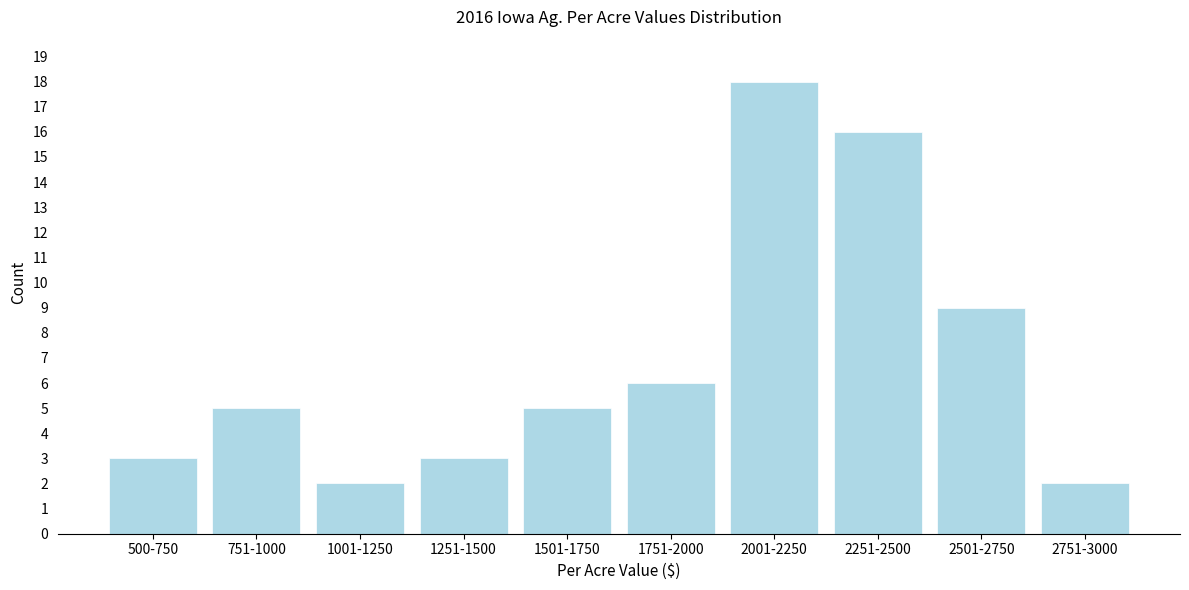

Reading left to right, list all the values displayed in this chart.

3	5	2	3	5	6	18	16	9	2